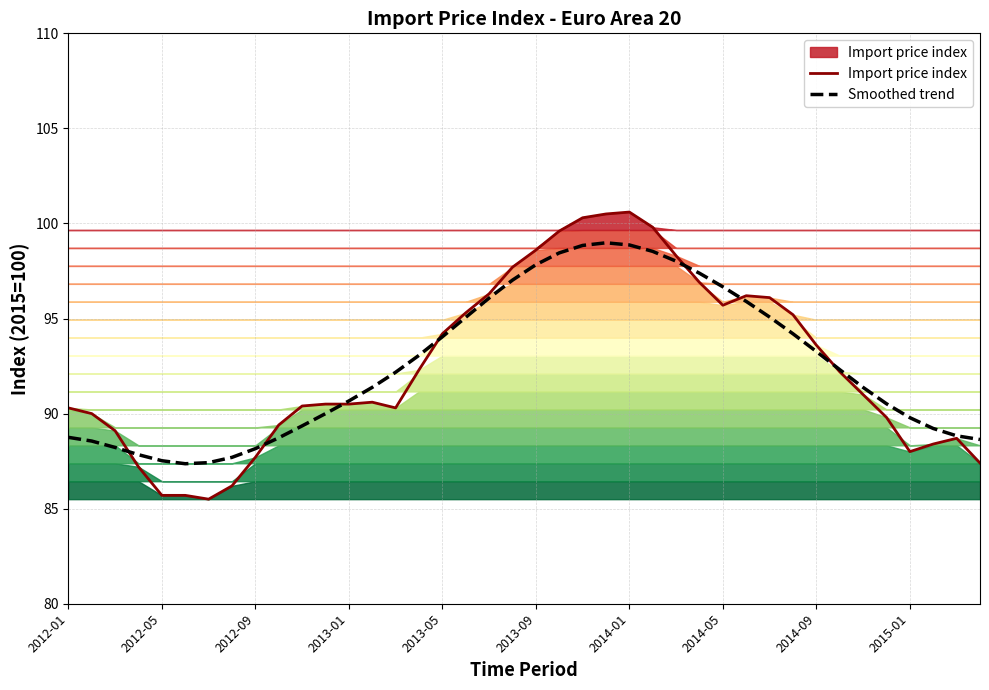

Does the chart have visible grid lines?

Yes